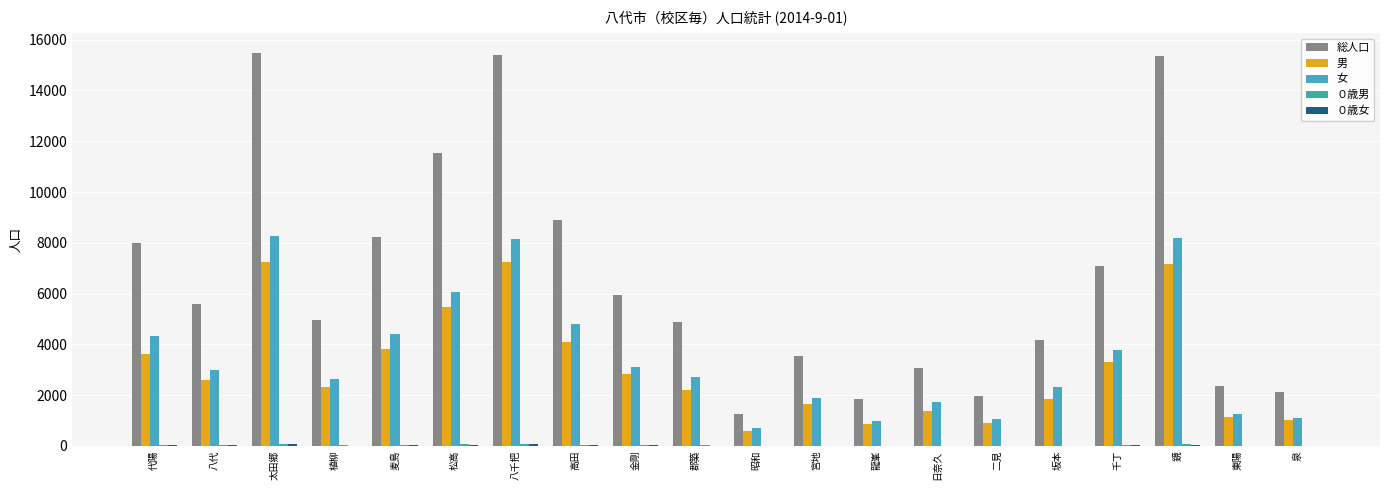

Read the 男 value at 郡築.

2184